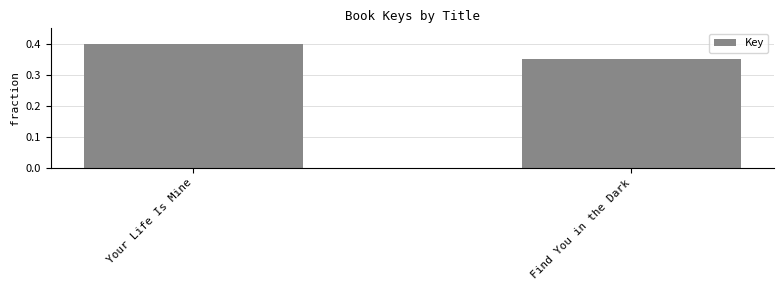

What is the sum of the values at Your Life Is Mine and Find You in the Dark?

0.8